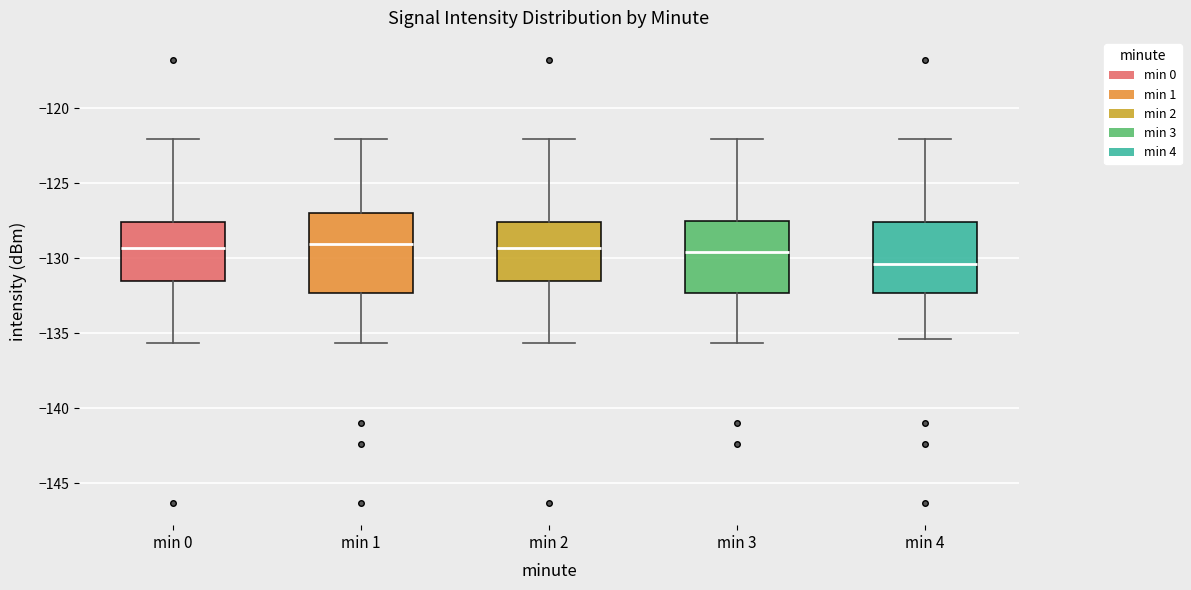

Which box's median line is the lowest?

min 4